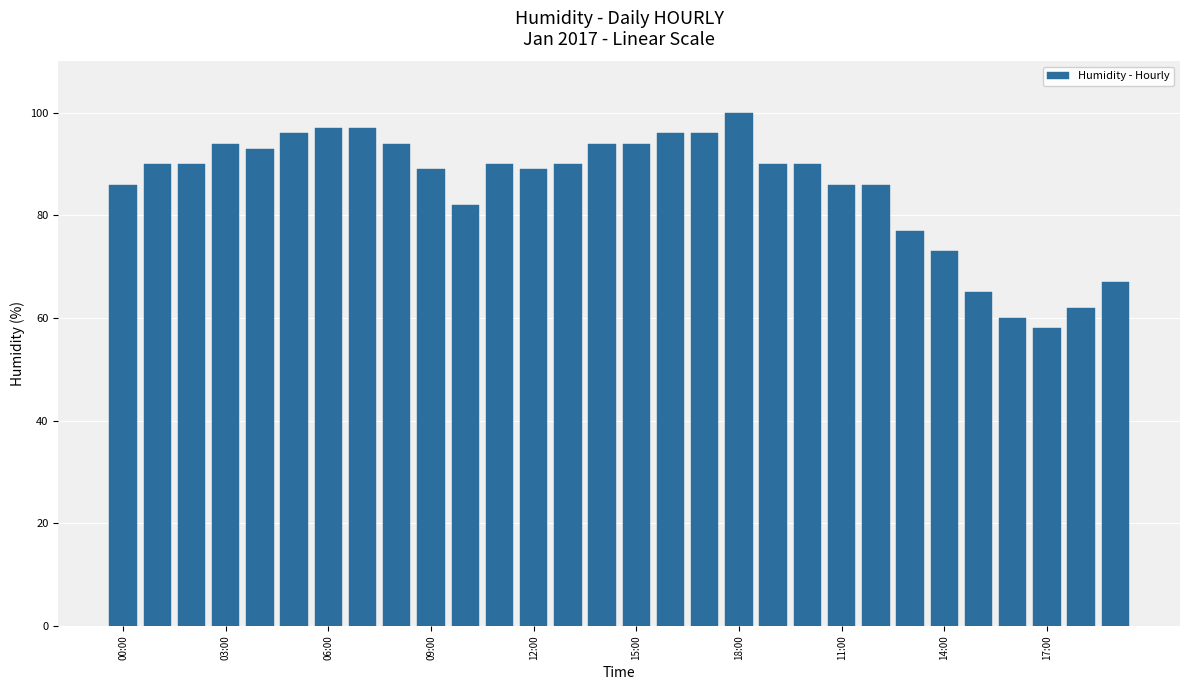

How many data points does each series have?

30